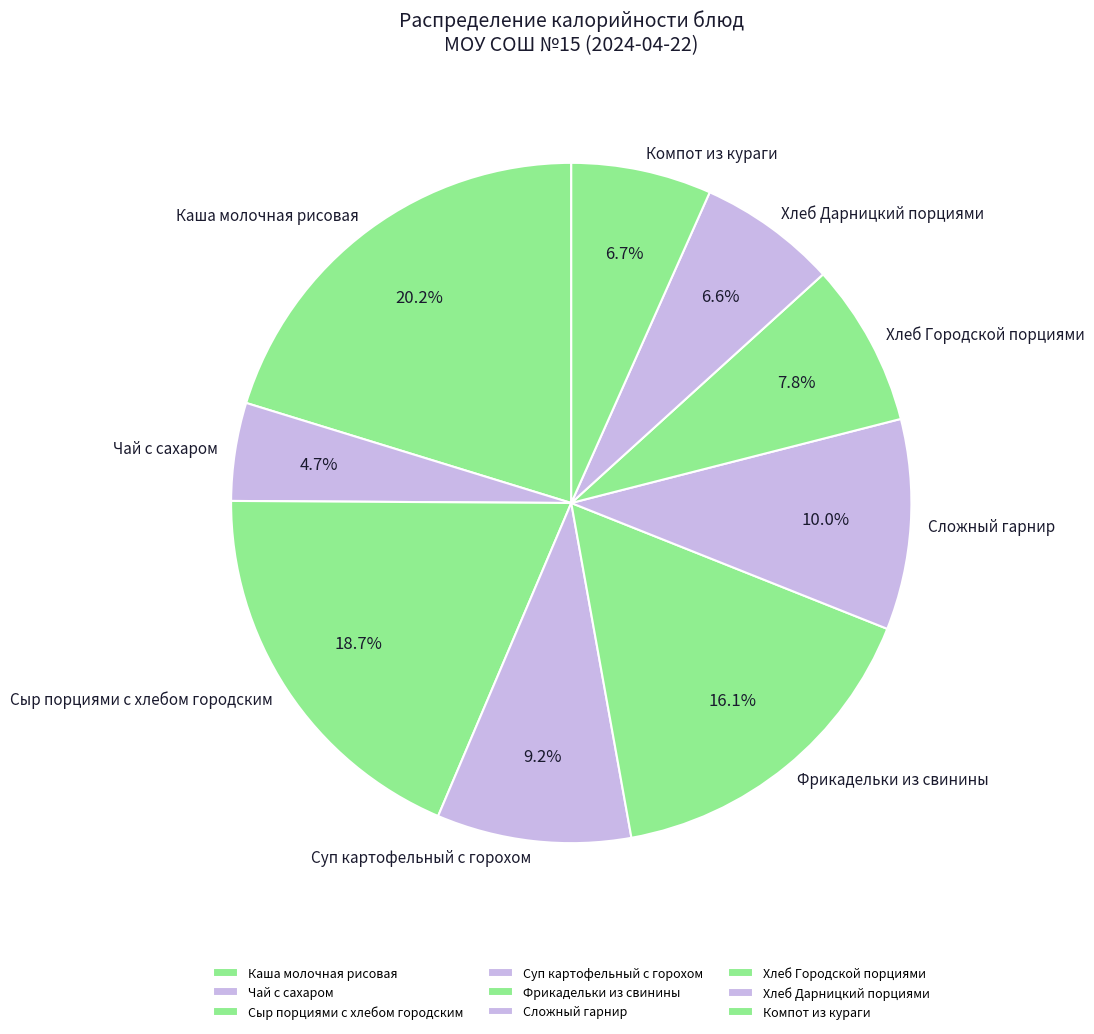

To the nearest percent, what portion does Каша молочная рисовая represent?

20%